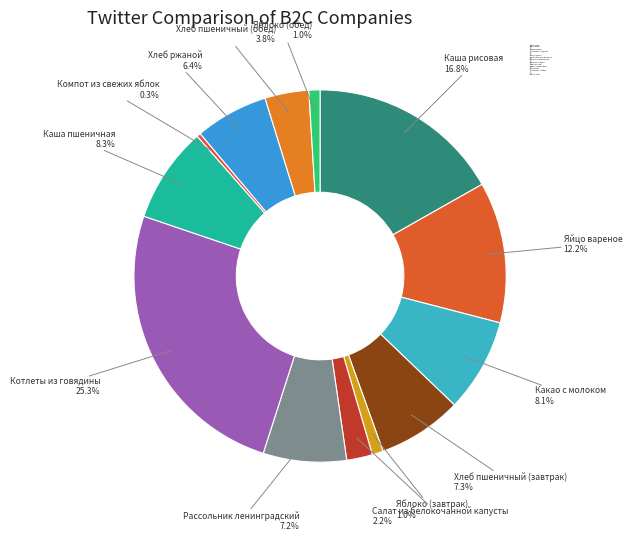

Is it true that Хлеб пшеничный (завтрак) is 1% of the pie?

False